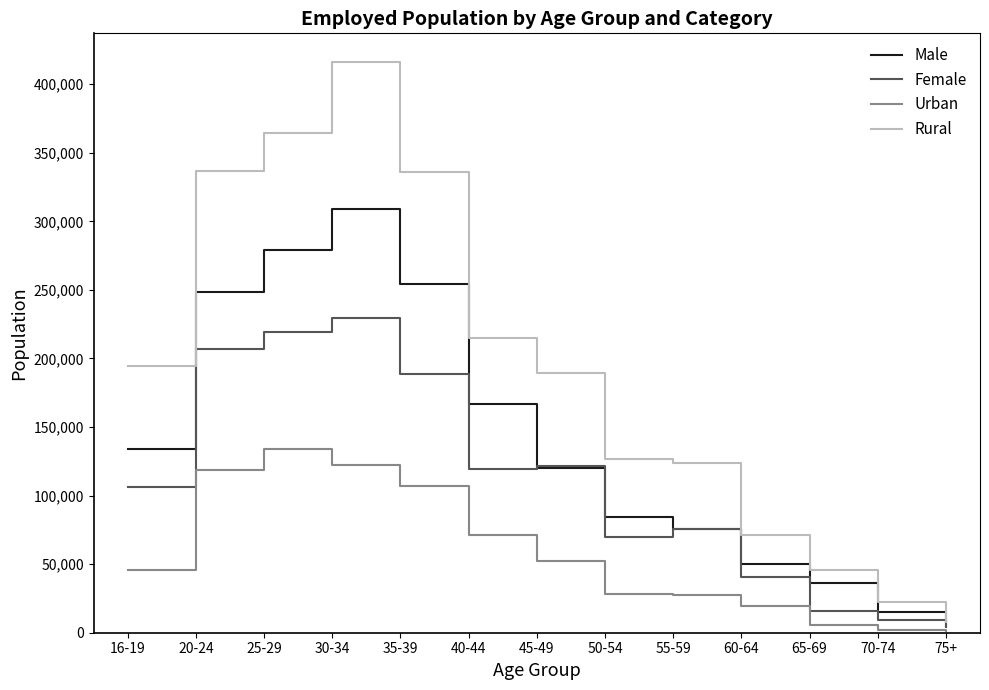

True or false: Male has more than 2 interior local peaks.

False